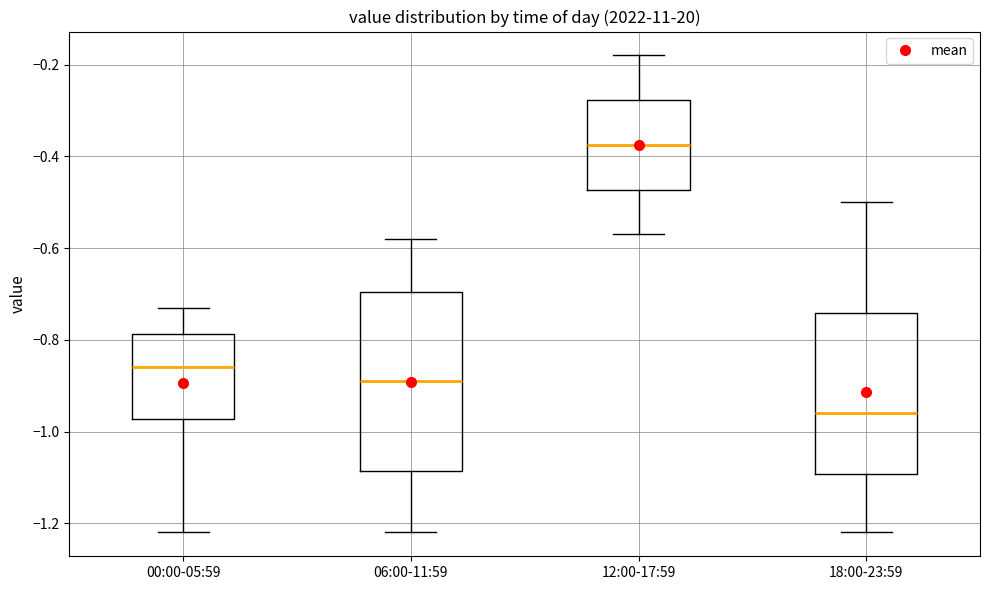

Where is the lower edge of the box for 06:00-11:59 on the y-axis? The values are not printed on the chart, so give them approximately, as read against the axis.

-1.08